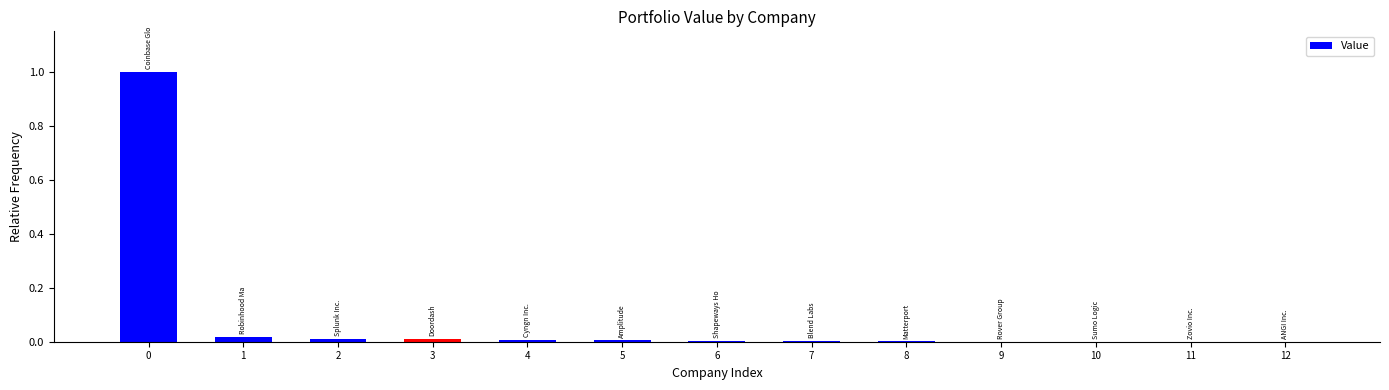

How many series are shown in this chart?

1